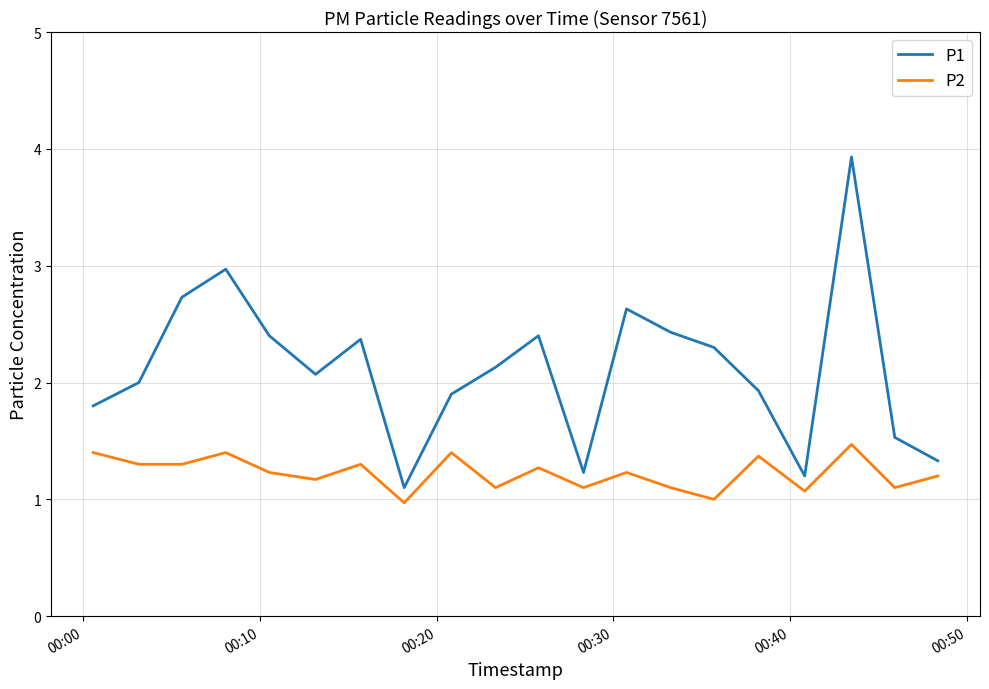

Which series has the largest total across all categories?

P1